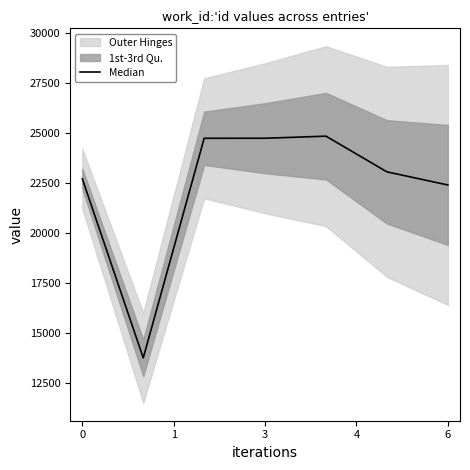

How many lines are shown in the chart?

1